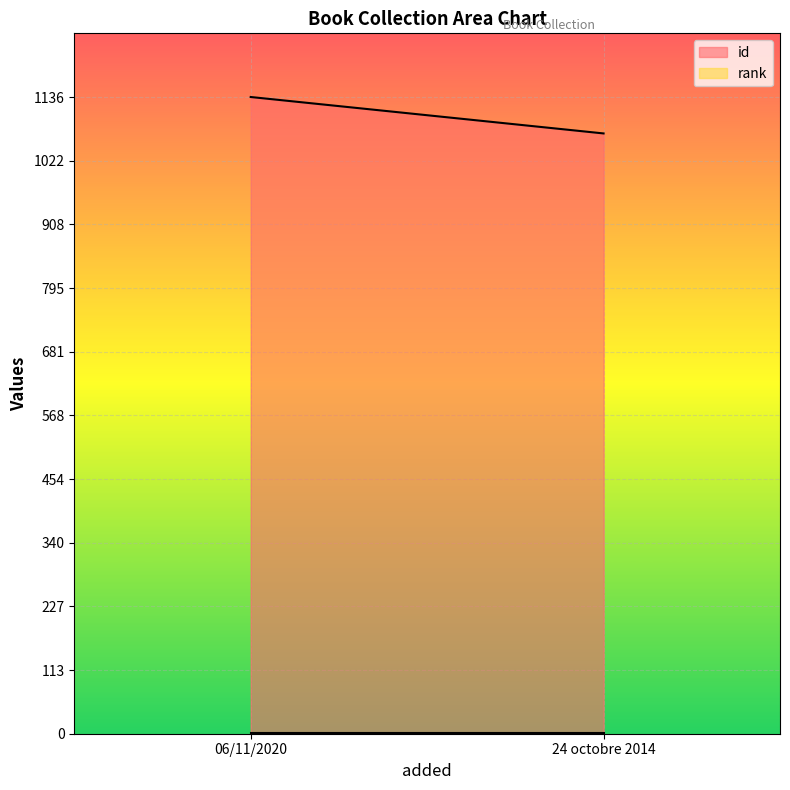

At which category is the sum across all series the highest?

06/11/2020